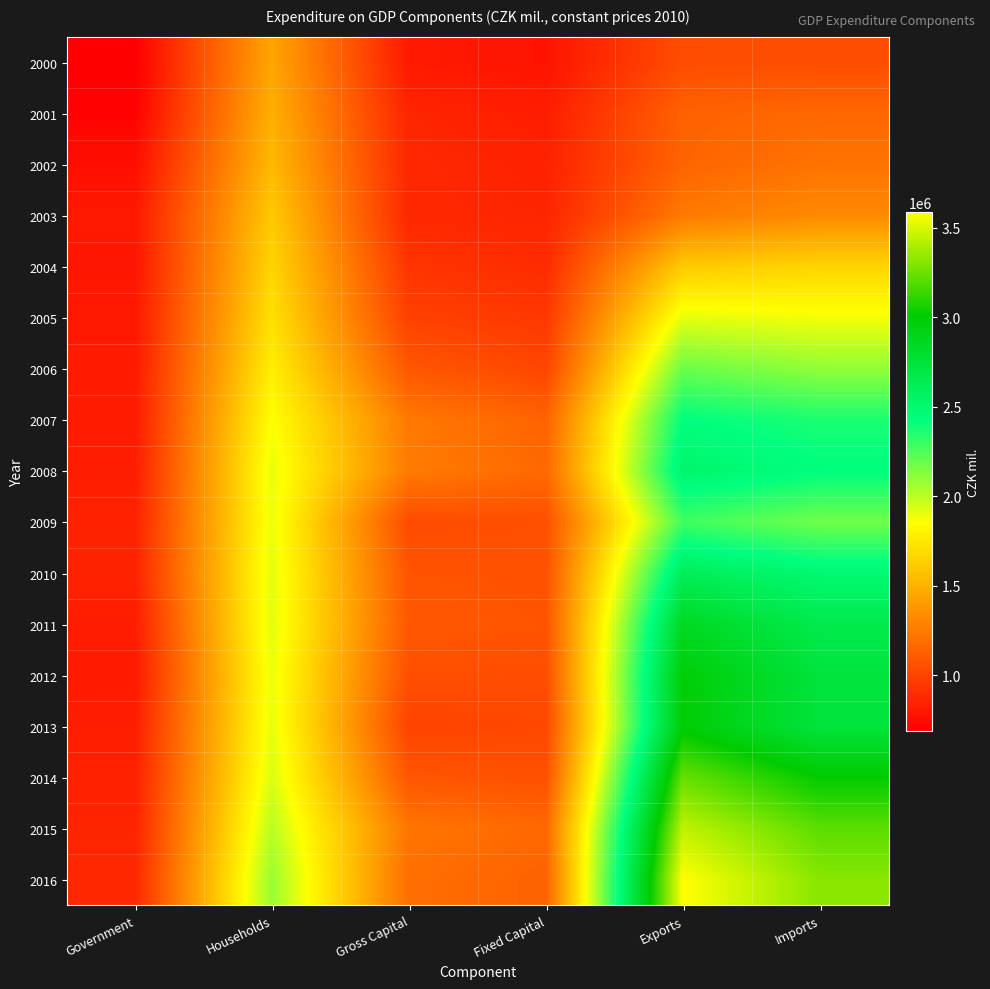

Reading right to left, extract all data points from this chart.

2000: Imports=1045319	Exports=1039178	Fixed Capital=783404	Gross Capital=807488	Households=1445468	Government=689109
2001: Imports=1162311	Exports=1136927	Fixed Capital=826634	Gross Capital=859349	Households=1488861	Government=704521
2002: Imports=1216698	Exports=1145864	Fixed Capital=843451	Gross Capital=872390	Households=1532411	Government=760338
2003: Imports=1321878	Exports=1247348	Fixed Capital=858639	Gross Capital=870728	Households=1606167	Government=805552
2004: Imports=1659747	Exports=1611252	Fixed Capital=888892	Gross Capital=932669	Households=1658994	Government=793768
2005: Imports=1876186	Exports=1907790	Fixed Capital=947305	Gross Capital=983469	Households=1711509	Government=804892
2006: Imports=2099919	Exports=2189154	Fixed Capital=1006596	Gross Capital=1086045	Households=1776757	Government=811531
2007: Imports=2369507	Exports=2430257	Fixed Capital=1142198	Gross Capital=1242899	Households=1850981	Government=817380
2008: Imports=2436803	Exports=2523314	Fixed Capital=1167537	Gross Capital=1253526	Households=1903330	Government=826345
2009: Imports=2176149	Exports=2284076	Fixed Capital=1053025	Gross Capital=1031917	Households=1892820	Government=849045
2010: Imports=2487635	Exports=2609186	Fixed Capital=1063572	Gross Capital=1072698	Households=1911435	Government=852453
2011: Imports=2654576	Exports=2848309	Fixed Capital=1073124	Gross Capital=1092239	Households=1916833	Government=825803
2012: Imports=2729866	Exports=2975641	Fixed Capital=1041579	Gross Capital=1050923	Households=1893648	Government=810597
2013: Imports=2731758	Exports=2981495	Fixed Capital=1015354	Gross Capital=996865	Households=1902464	Government=831533
2014: Imports=3006792	Exports=3239861	Fixed Capital=1055413	Gross Capital=1082075	Households=1936101	Government=841255
2015: Imports=3216319	Exports=3441178	Fixed Capital=1164703	Gross Capital=1223977	Households=2010317	Government=855960
2016: Imports=3317203	Exports=3589038	Fixed Capital=1136053	Gross Capital=1194076	Households=2082136	Government=872922